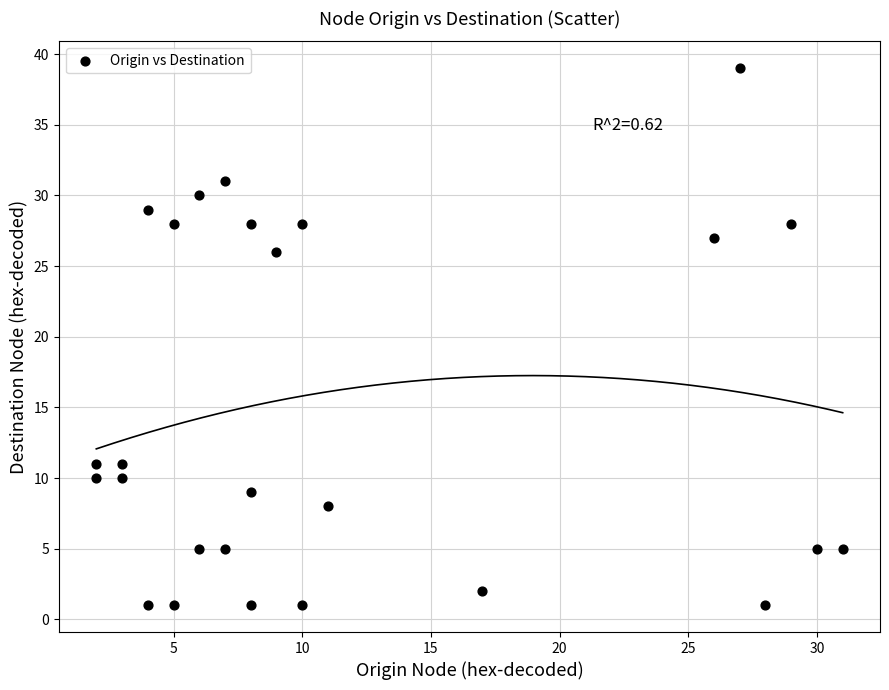

What Y value in the scatter plot is closest to 20?

26